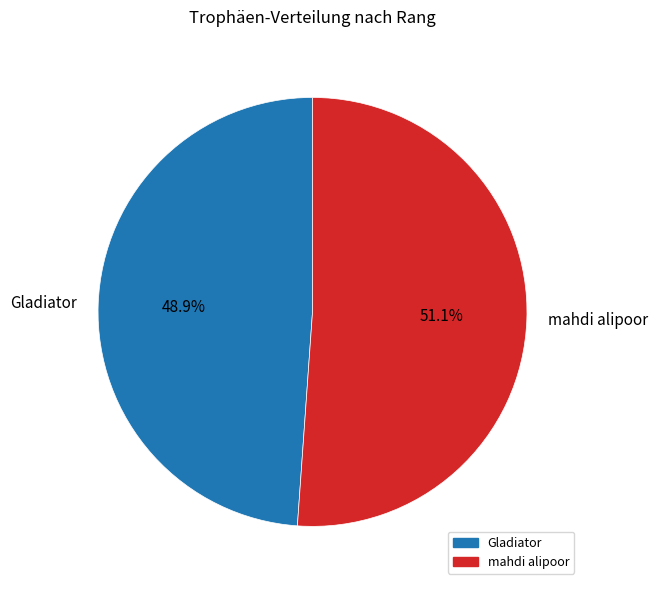

To the nearest percent, what is the average slice percentage?

50%